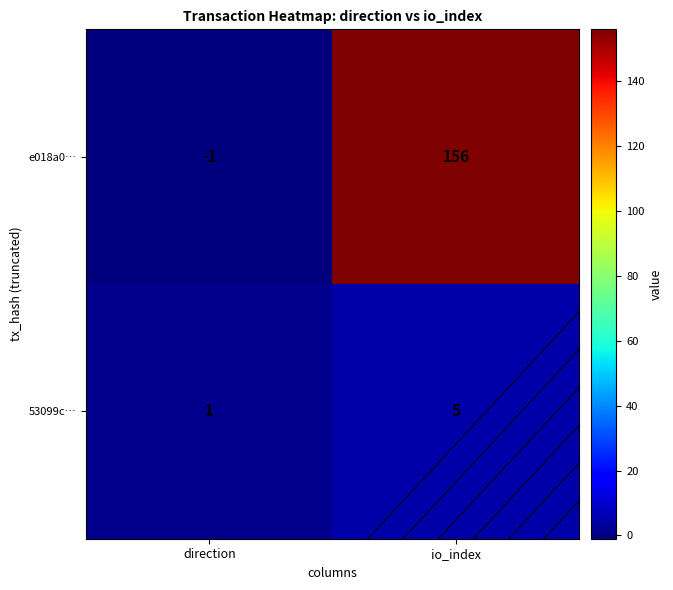

Rank the series at direction from lowest to highest value.

e018a0…, 53099c…